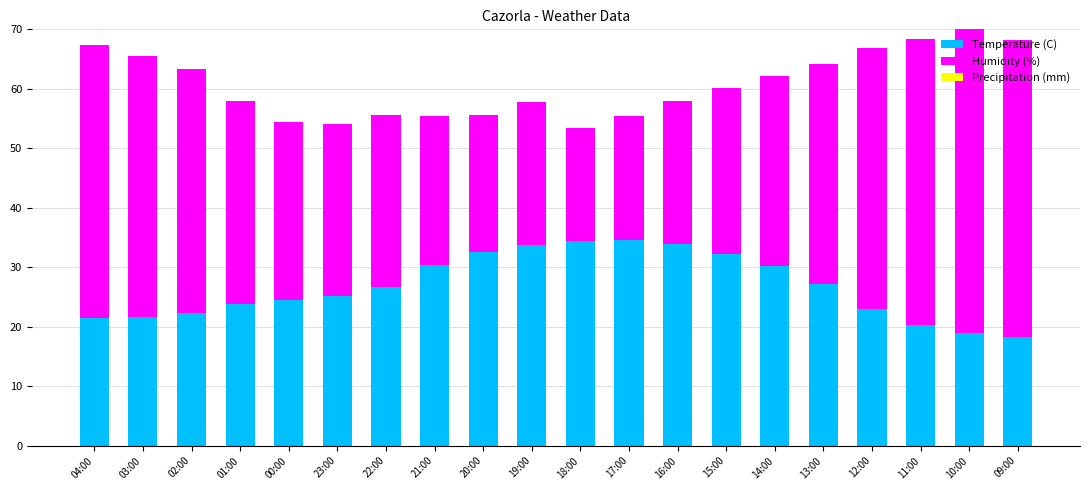

What is the total value across all series at 12:00?

66.9